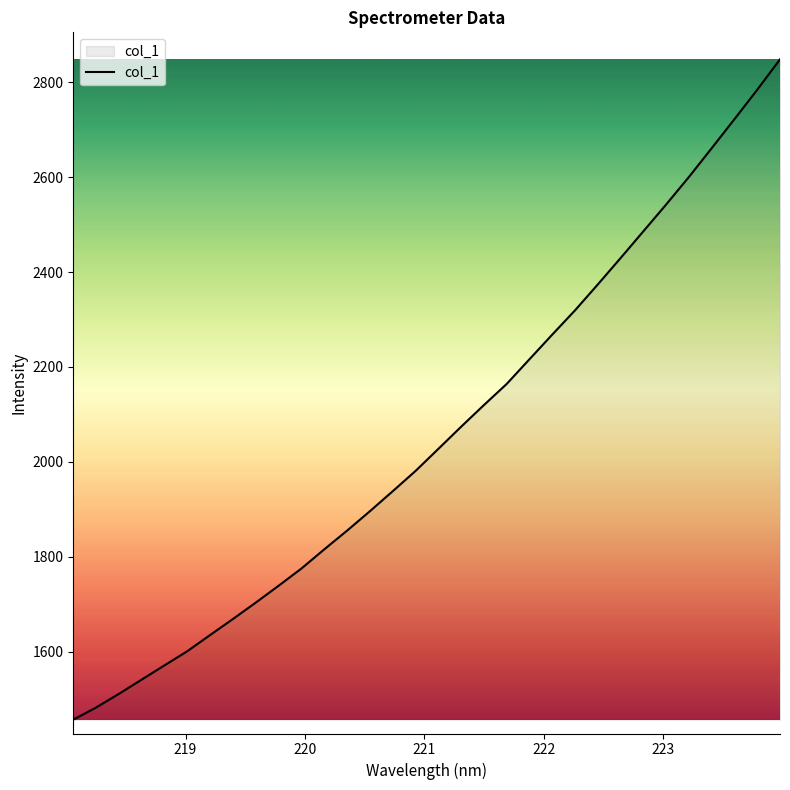

What is the maximum value shown in the chart?

2848.5